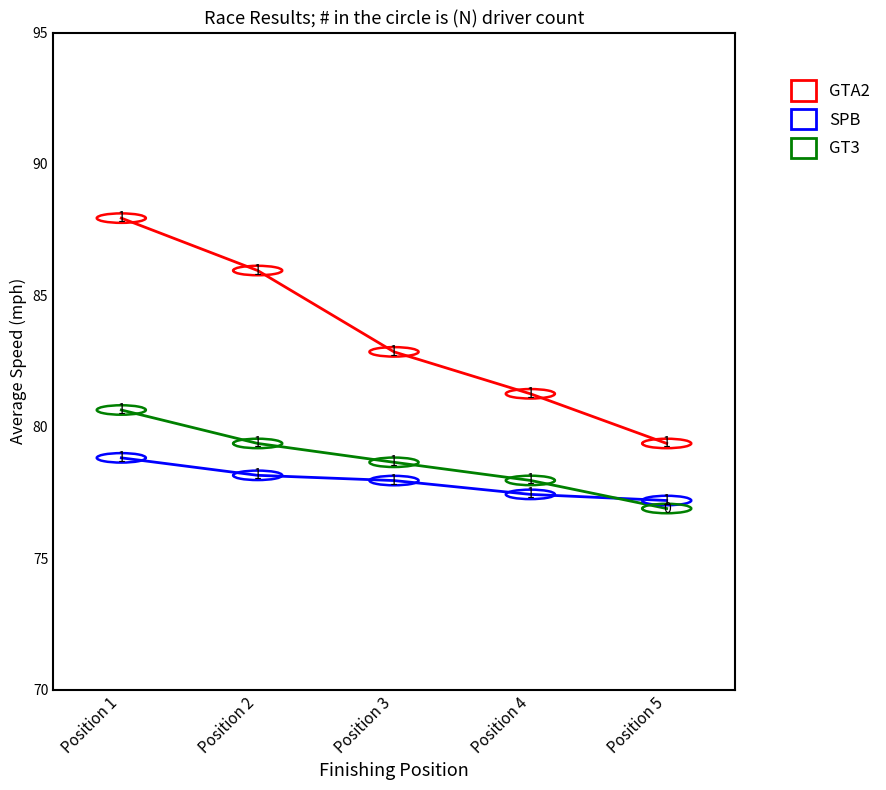

The SPB series shows 108.7 at Position 4. True or false?

False